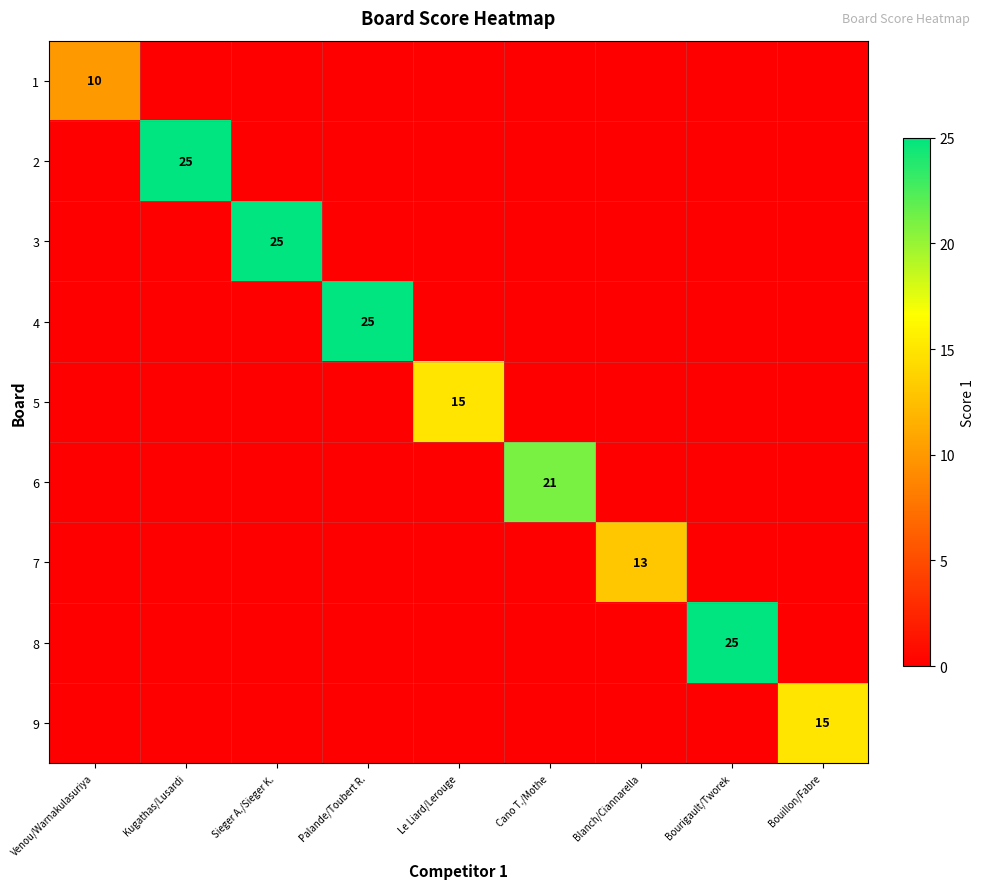

The value of 9 at Bouillon/Fabre is 15. True or false?

True